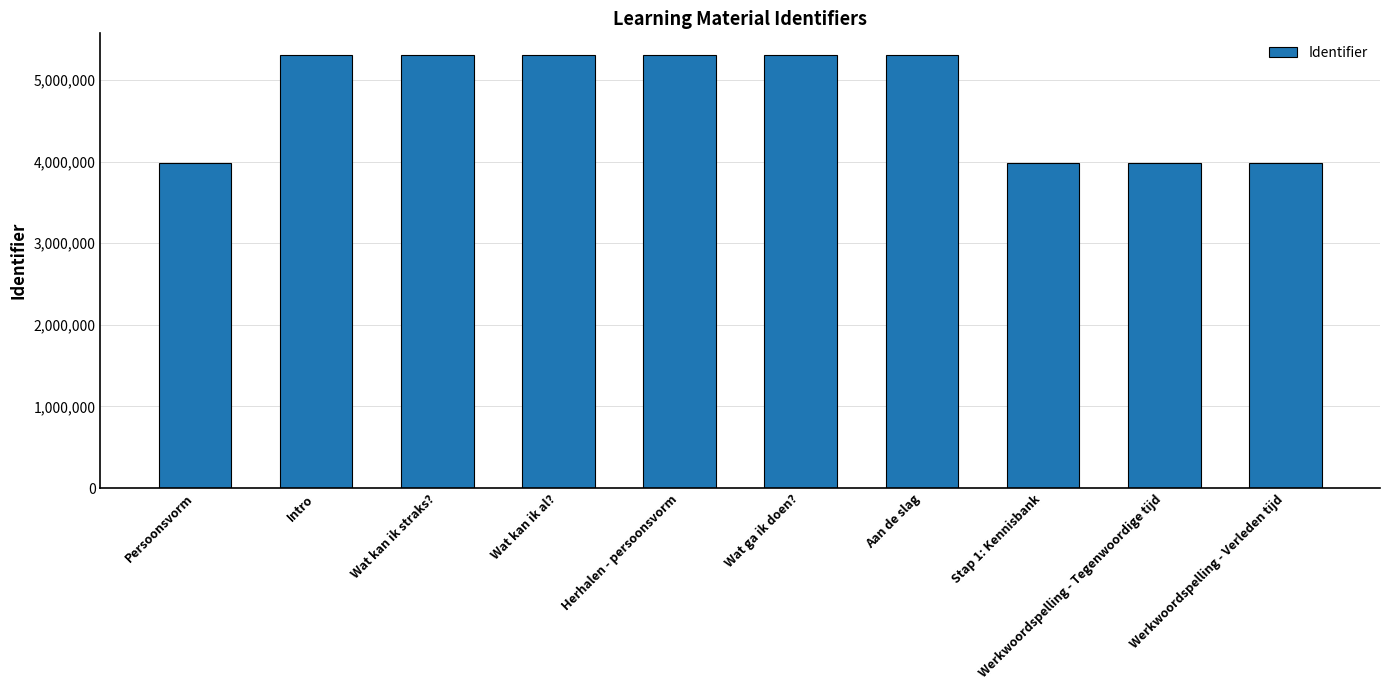

The chart shows a value of 7594436 at Wat kan ik straks?. True or false?

False